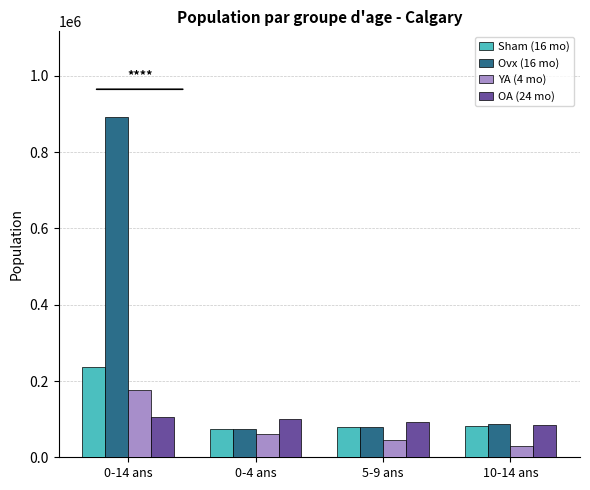

How many data points does each series have?

4